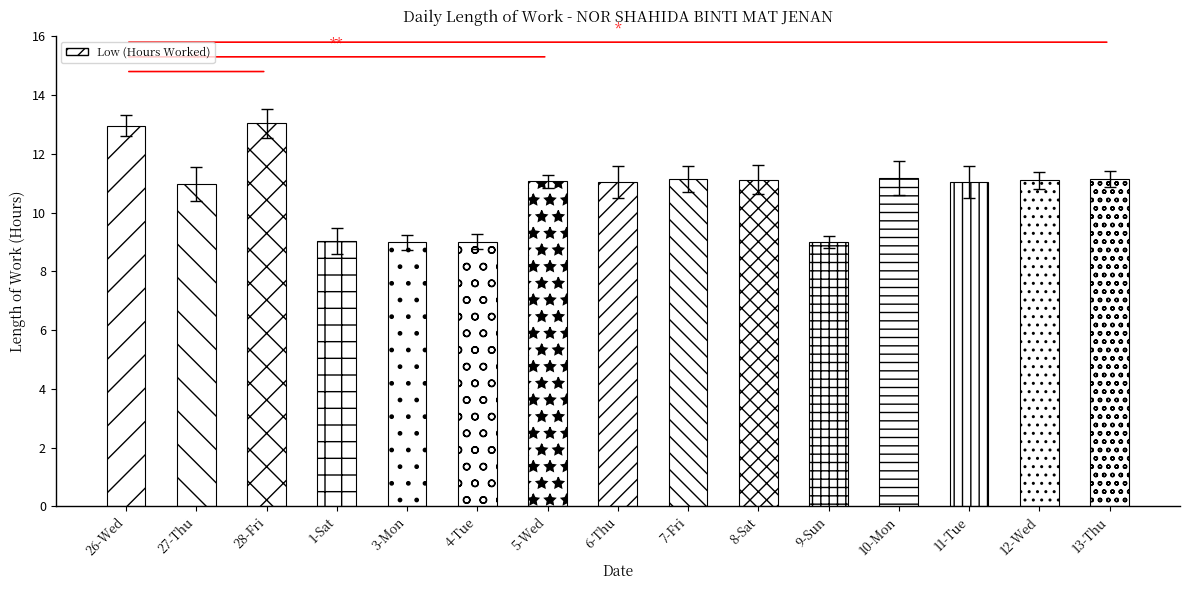

The value at 9-Sun is 4.5. True or false?

False